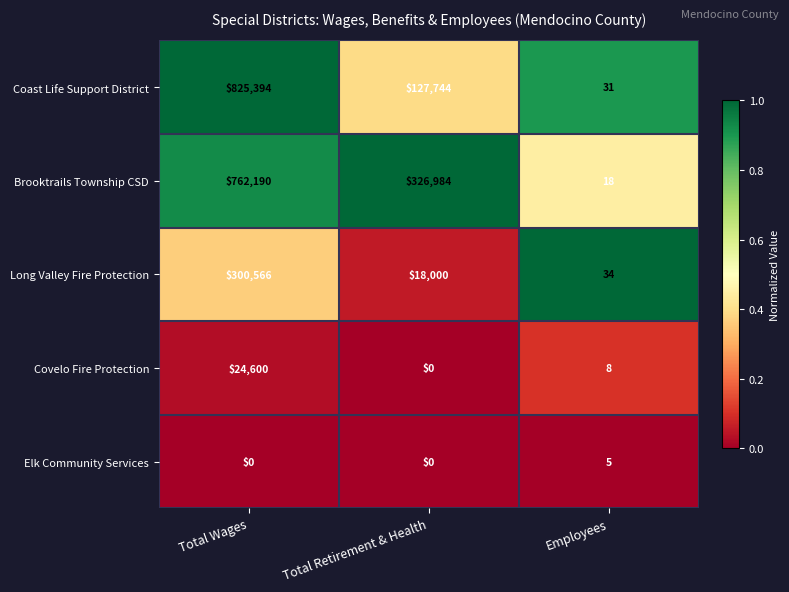

Is it true that Long Valley Fire Protection equals 18000 at Total Retirement & Health?

True